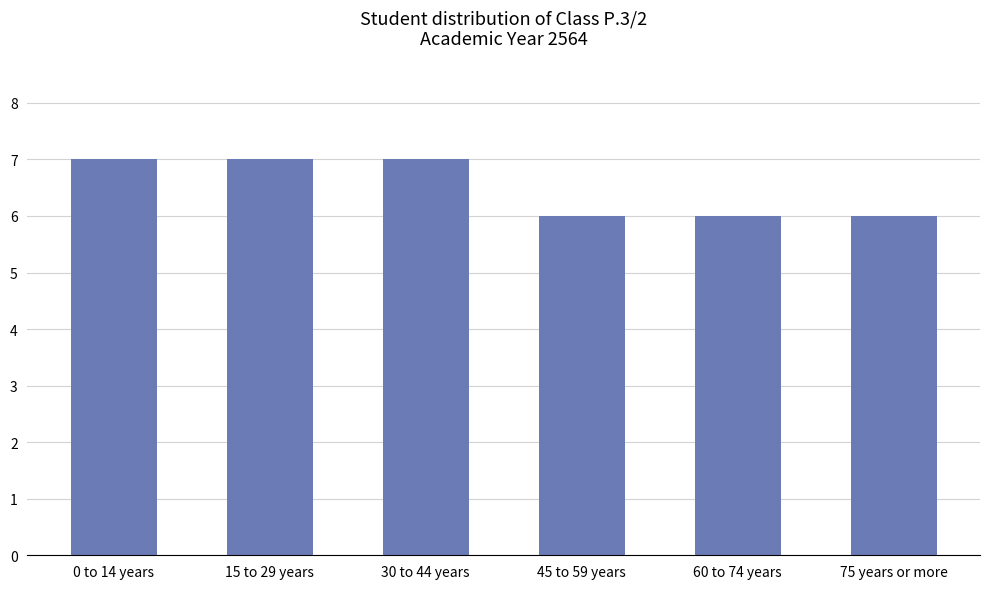

What is the maximum value shown in the chart?

7